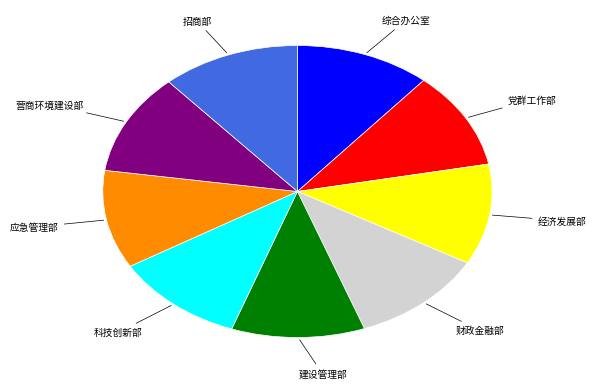

Is there any slice that represents more than half of the pie?

No